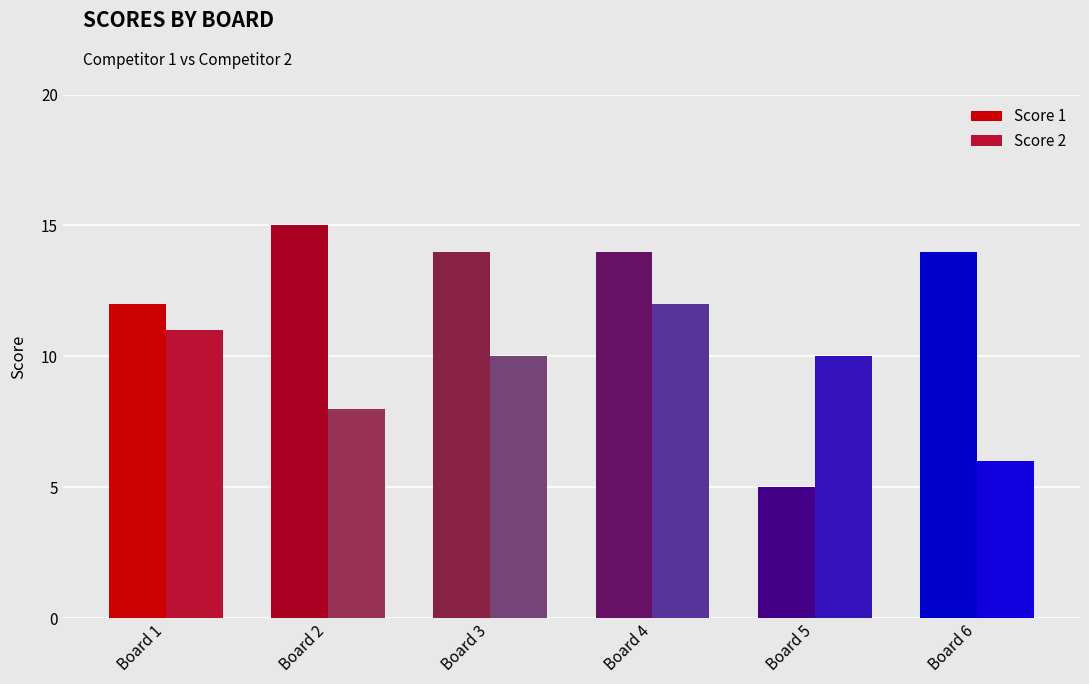

How many groups of bars are there?

6